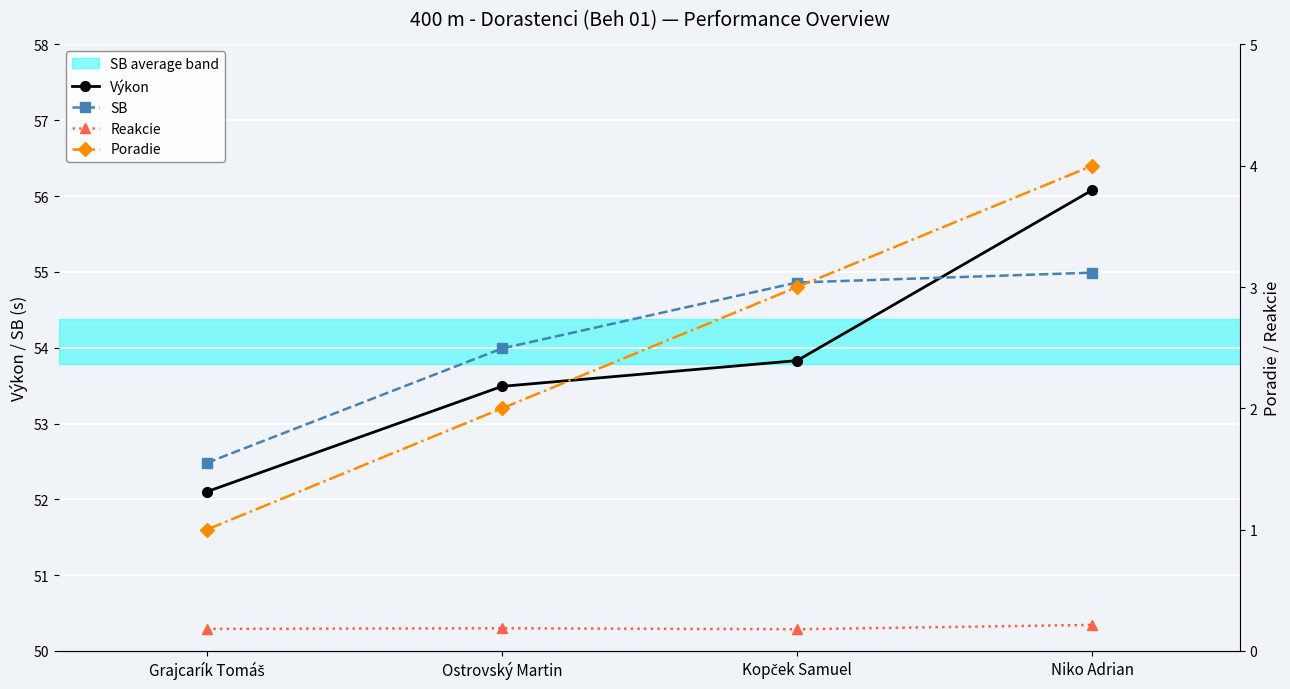

At which label is Reakcie closest to 0?

Kopček Samuel